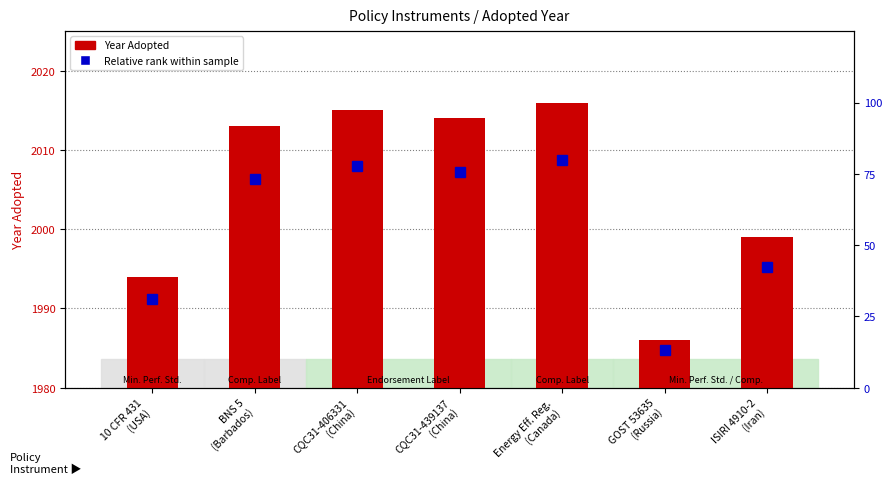

The Year Adopted series shows 1999.0 at ISIRI 4910-2
(Iran). True or false?

True